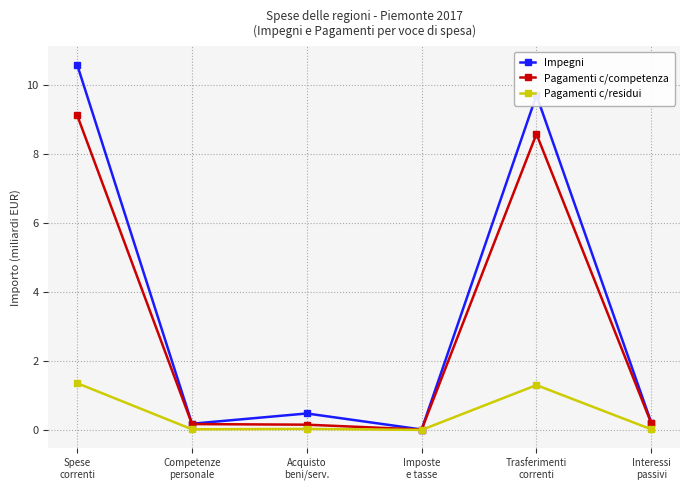

Which series has the widest spread of values?

Impegni